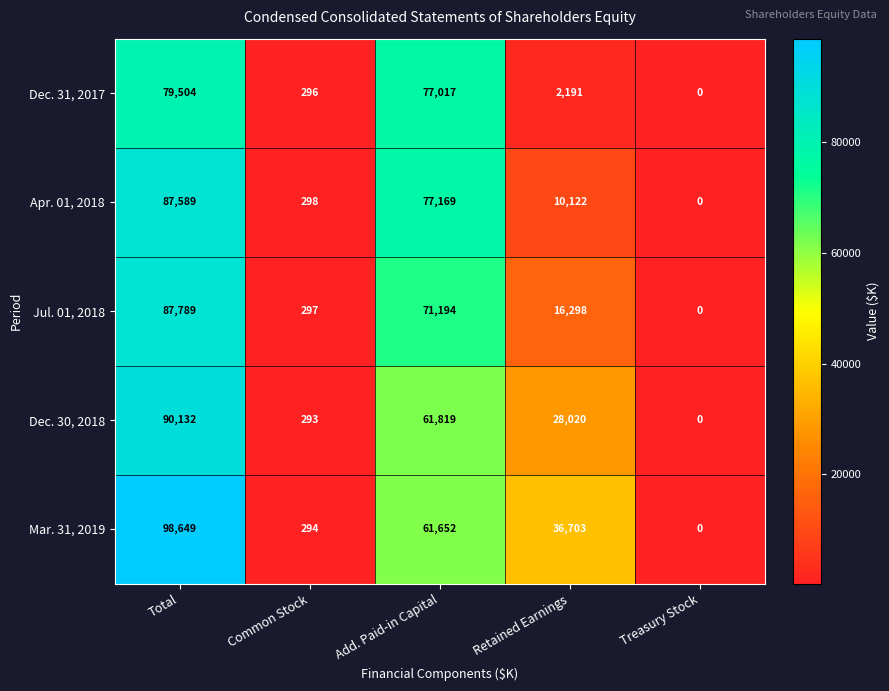

Which series has the widest spread of values?

Mar. 31, 2019